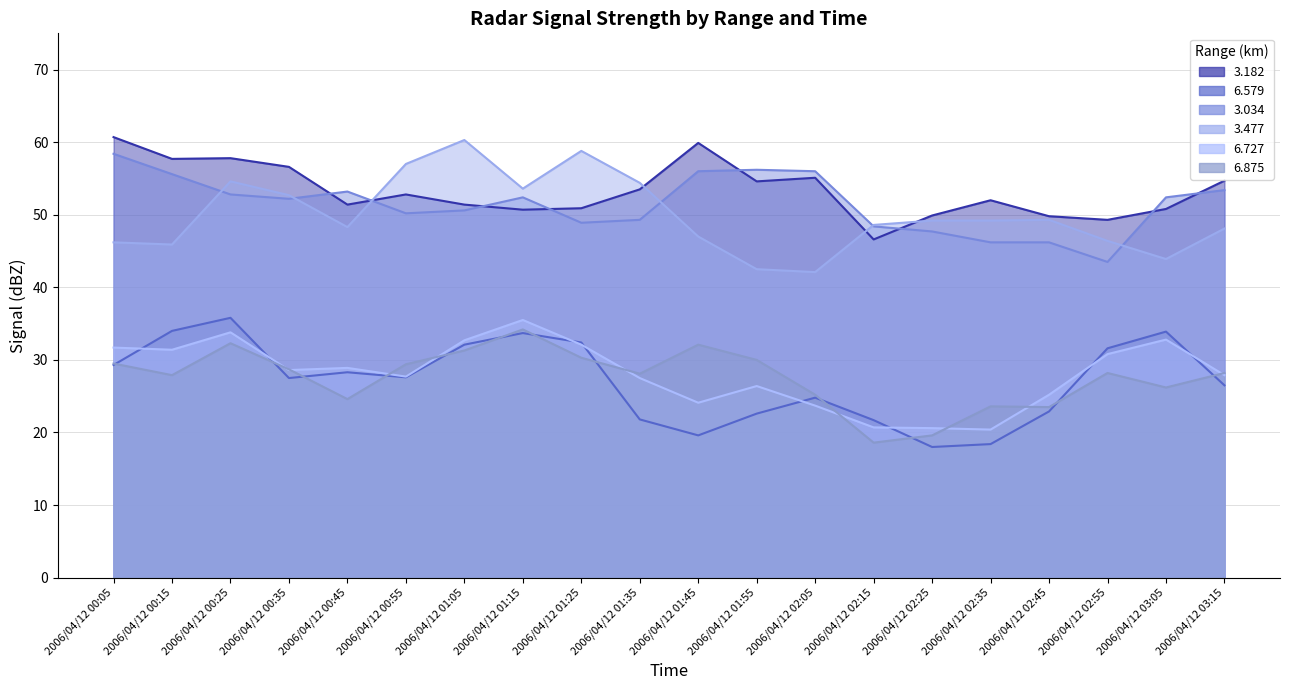

Which series ends up on top after the final intersection of 6.727 and 6.579?

6.727